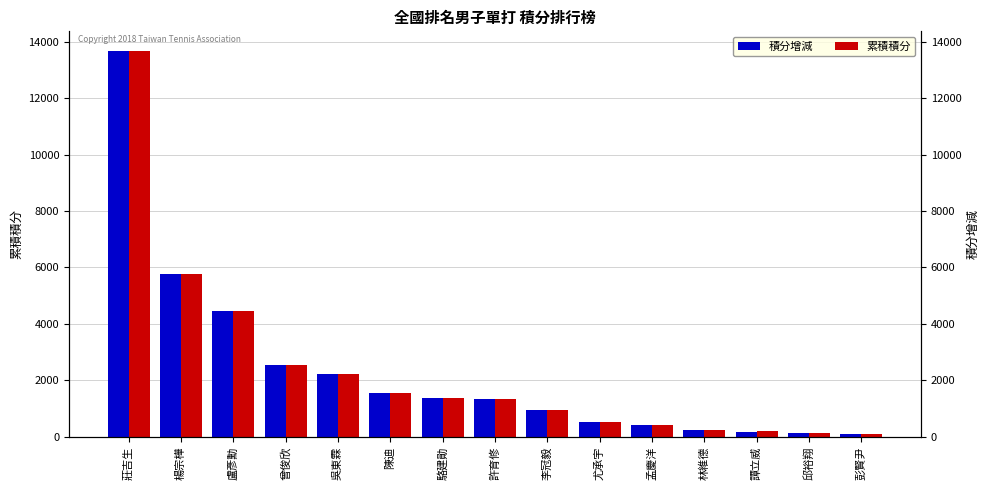

Which series has the largest total across all categories?

累積積分